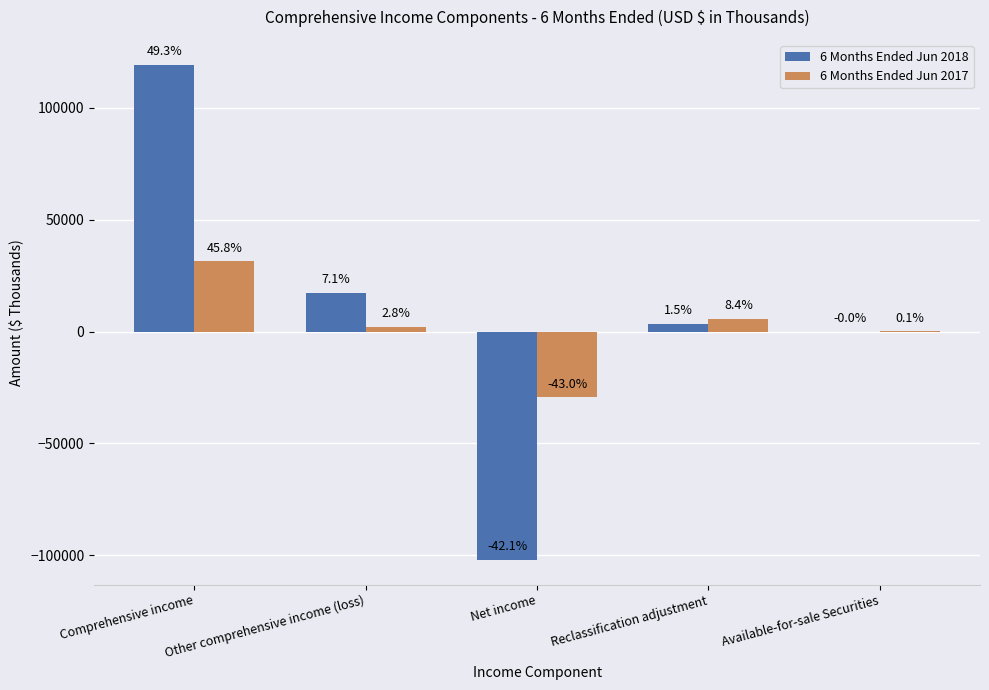

What are all the series names shown in the legend?

6 Months Ended Jun 2018, 6 Months Ended Jun 2017